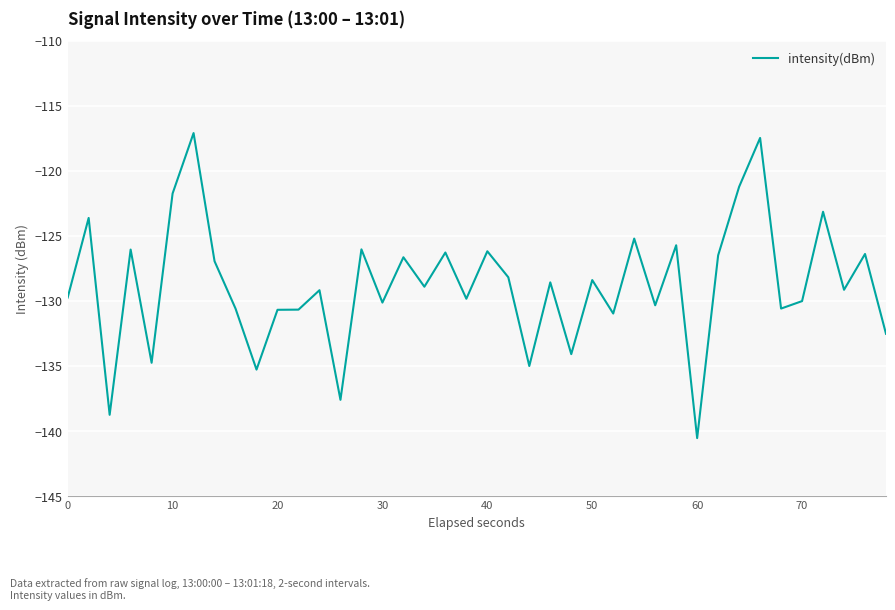

What is the minimum value shown in the chart?

-140.5